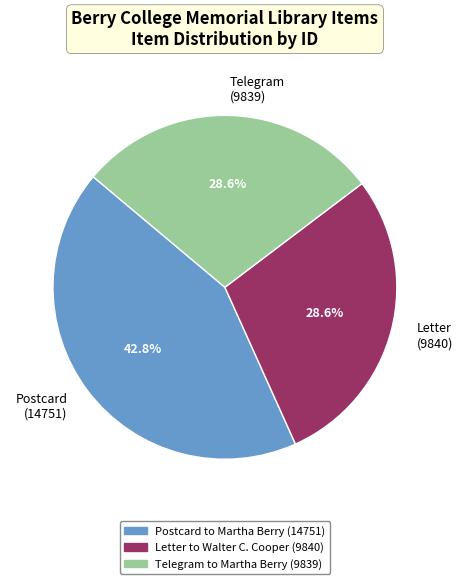

Between Letter to Walter C. Cooper (9840) and Postcard to Martha Berry (14751), which is larger?

Postcard to Martha Berry (14751)